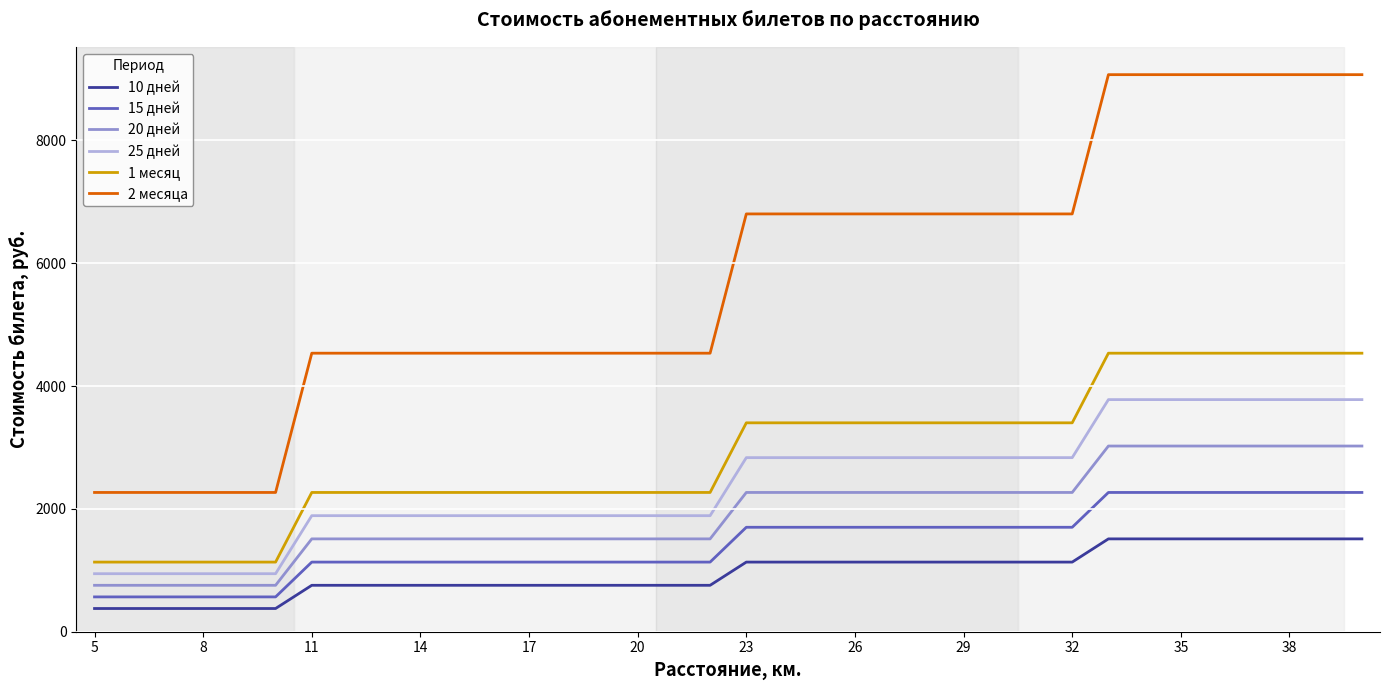

Does the chart display data point markers on the line(s)?

No